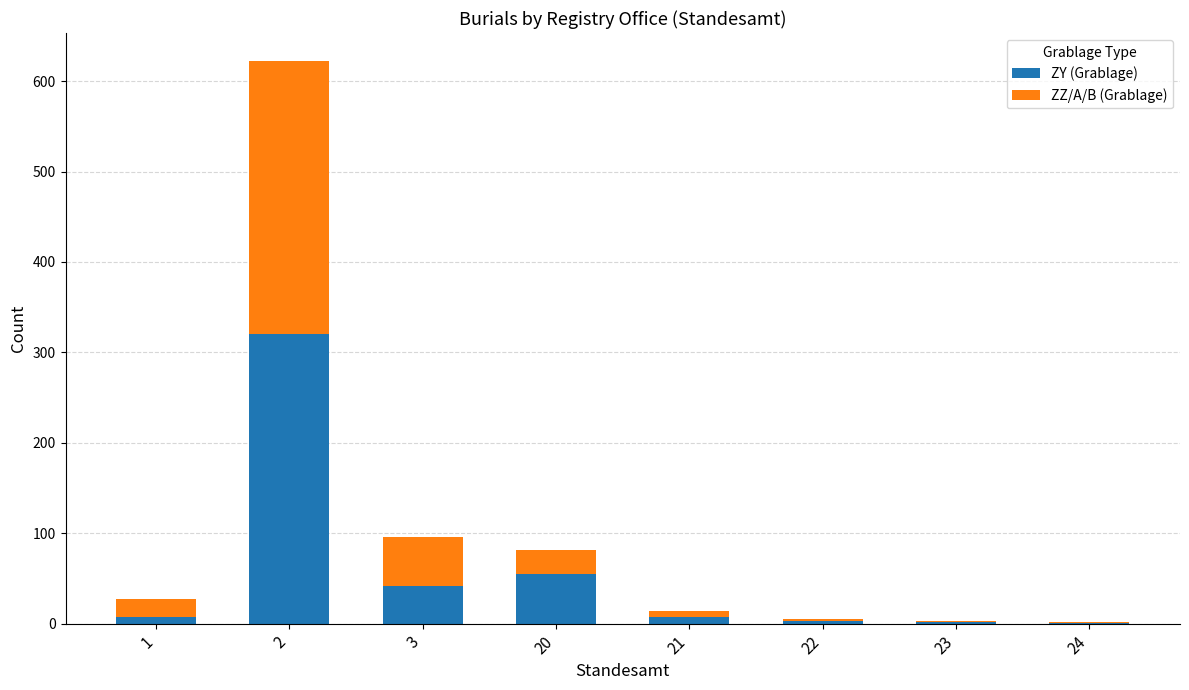

What is the highest value of the ZY (Grablage) series?

320